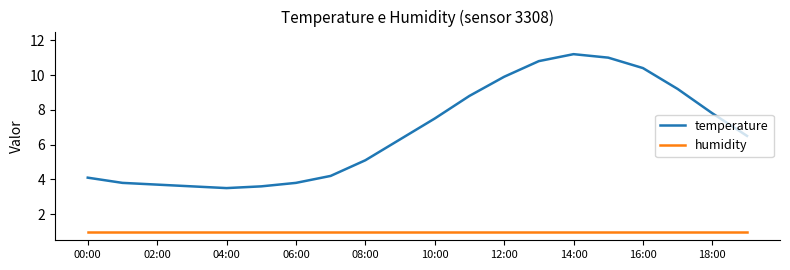

Which series has the largest total across all categories?

temperature